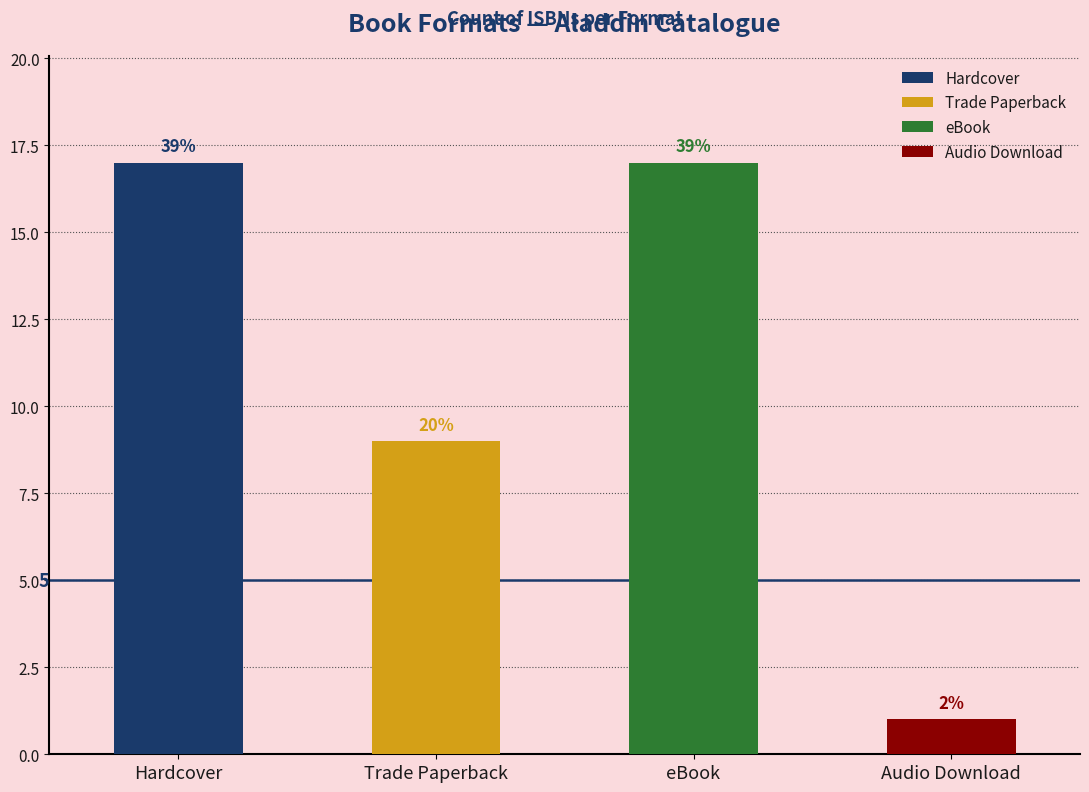

Are the bars horizontal?

No